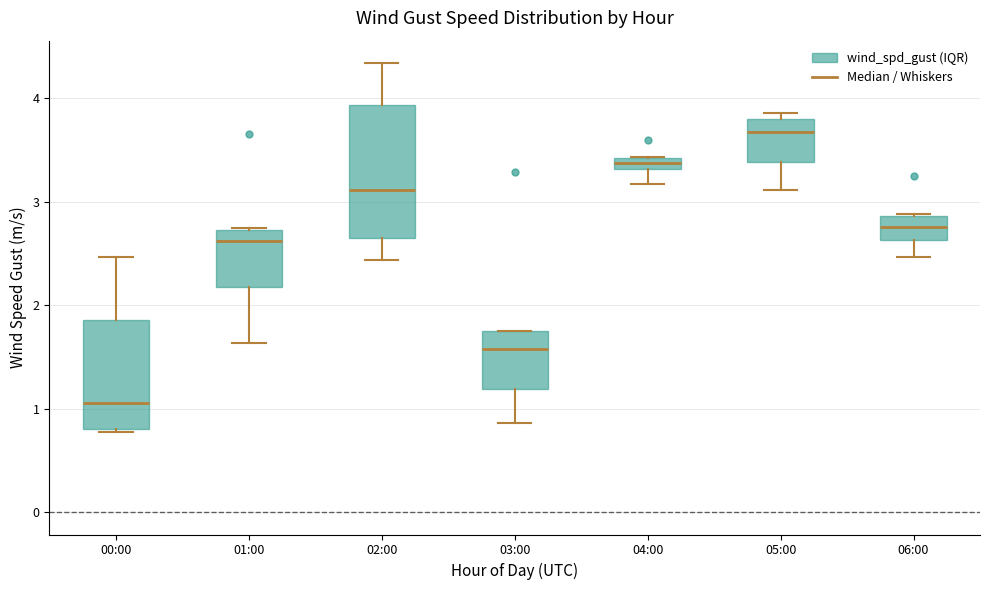

Comparing the boxes themselves (not the whiskers), which one is the tallest?

02:00